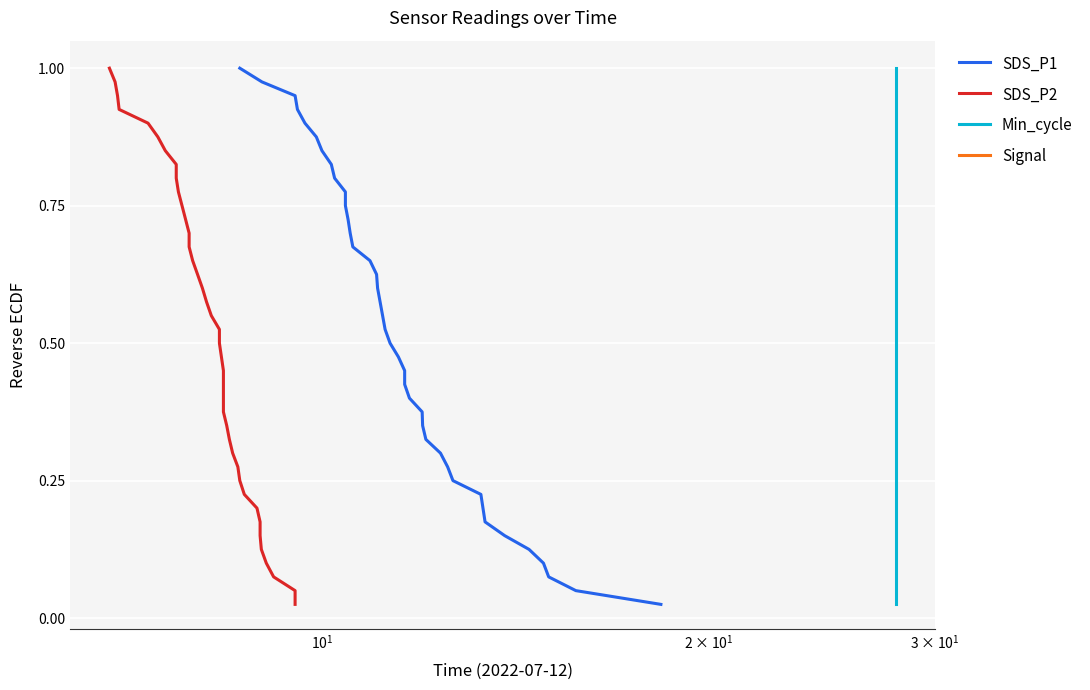

At how many categories does at least one series exceed 0?

40